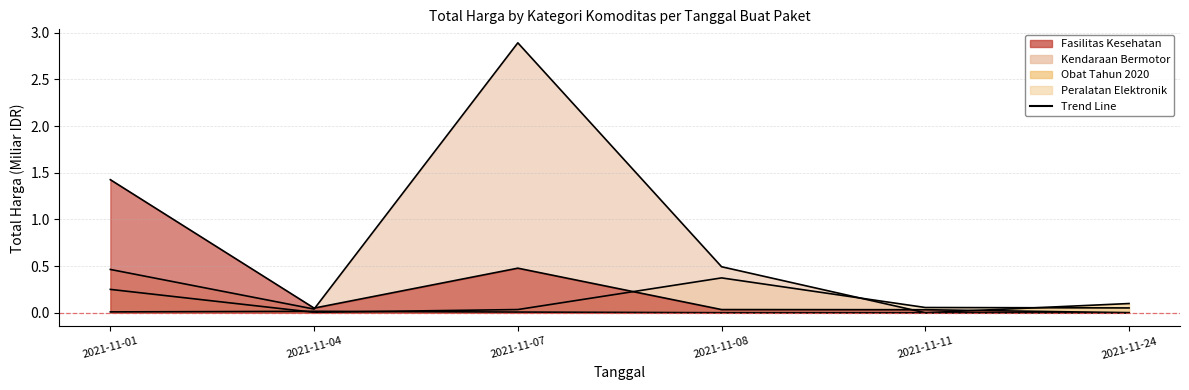

Reading left to right, transcribe all the data shown in this chart.

Fasilitas Kesehatan: 1.4	0.0	0.5	0.0	0.0	0.0
Kendaraan Bermotor: 0.5	0.0	2.9	0.5	0.0	0.0
Obat Tahun 2020: 0.0	0.0	0.0	0.0	0.0	0.1
Peralatan Elektronik: 0.3	0.0	0.0	0.4	0.1	0.1